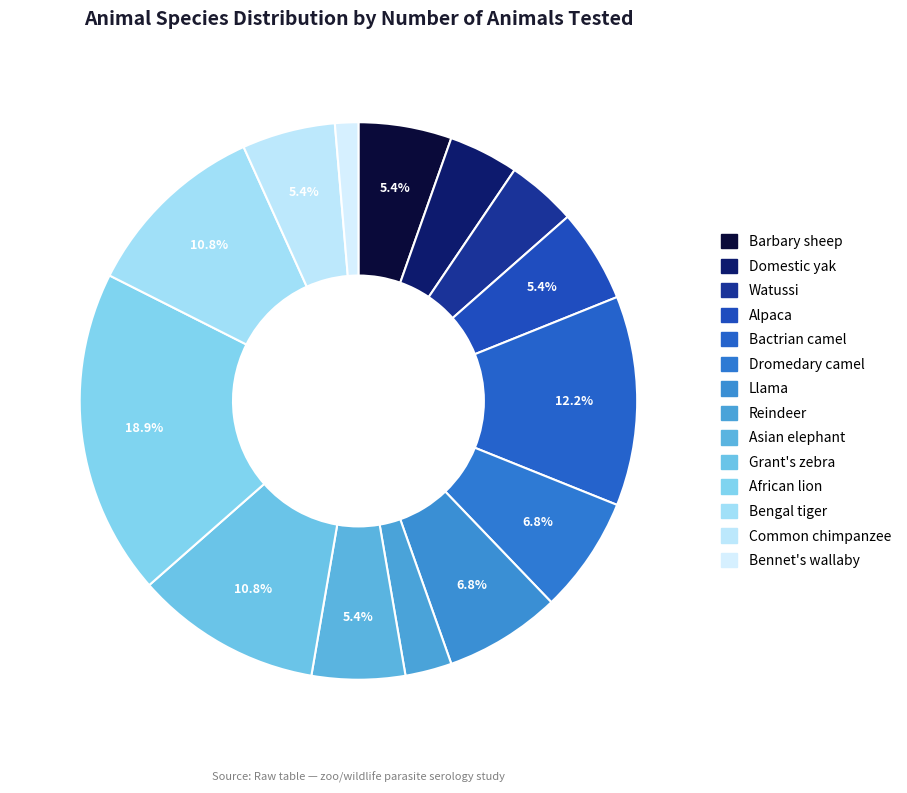

The Common chimpanzee slice represents 5% of the pie. True or false?

True